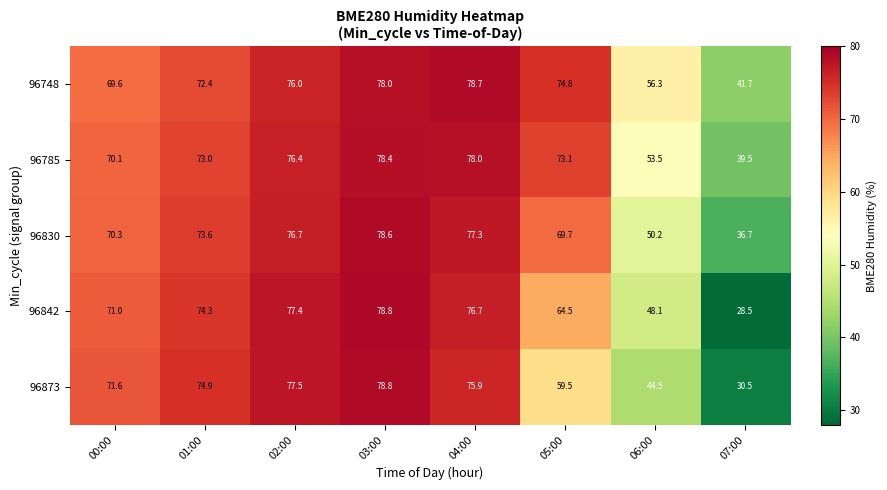

Read the 96748 value at 06:00.

56.3